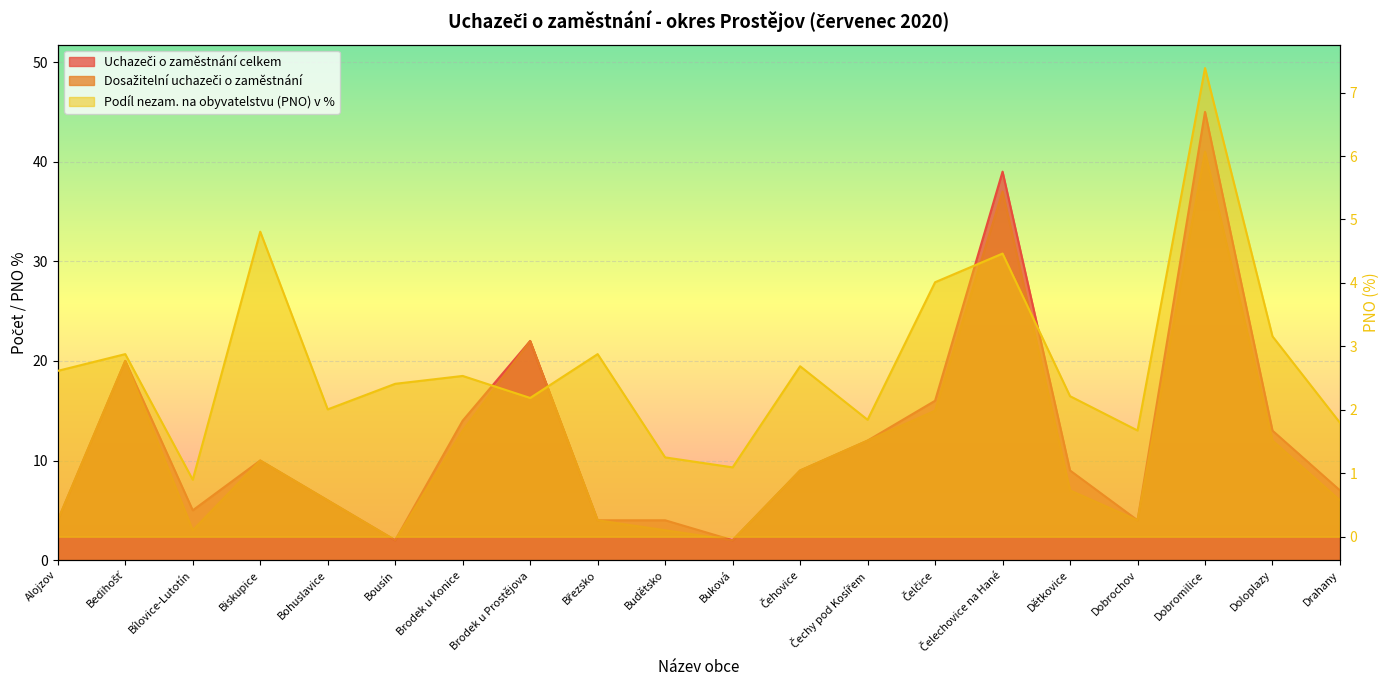

What is the label of the 12th point from the right?

Březsko